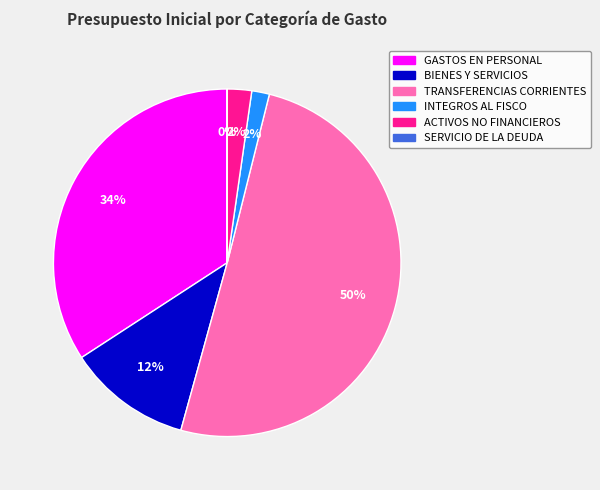

Which slice is the largest?

TRANSFERENCIAS CORRIENTES